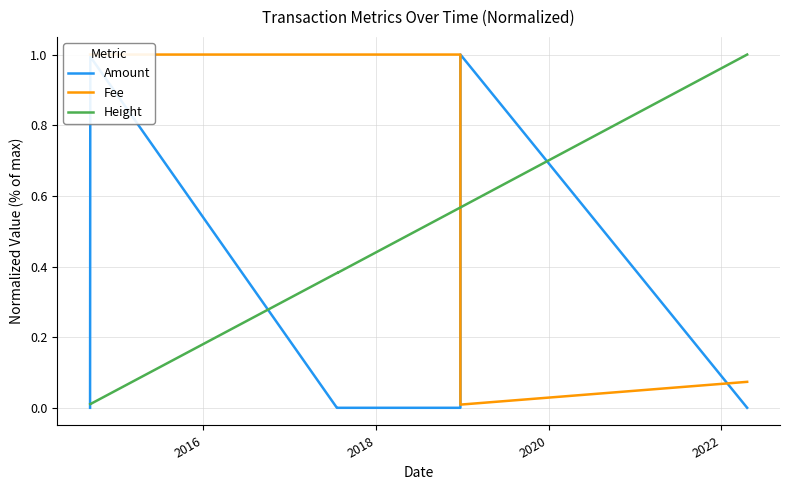

True or false: Amount and Fee cross at least once.

True